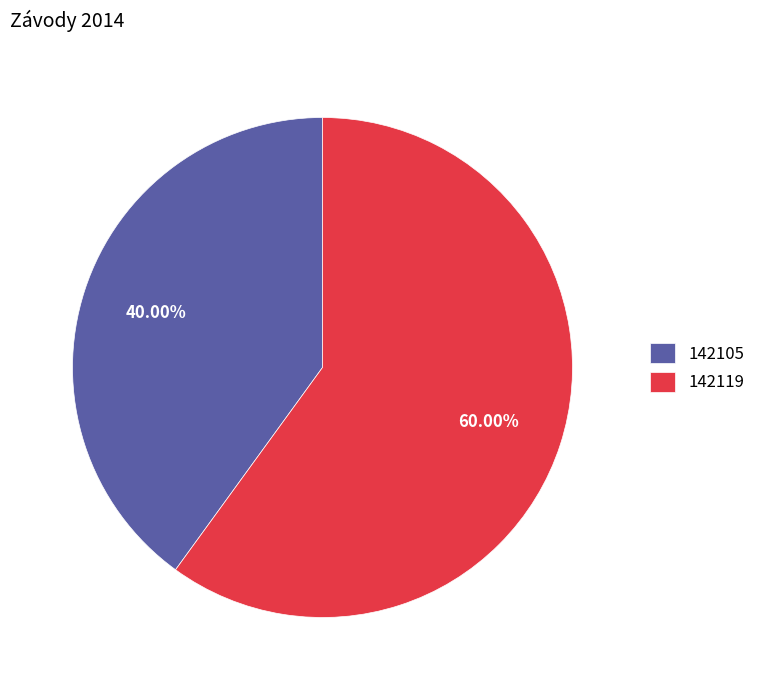

Is it true that 142119 is 60% of the pie?

True